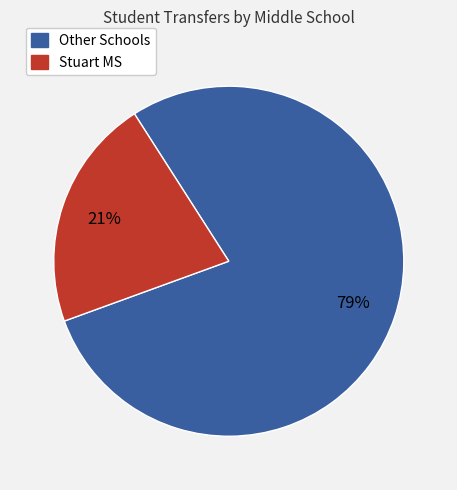

Does any single category account for the majority?

Yes